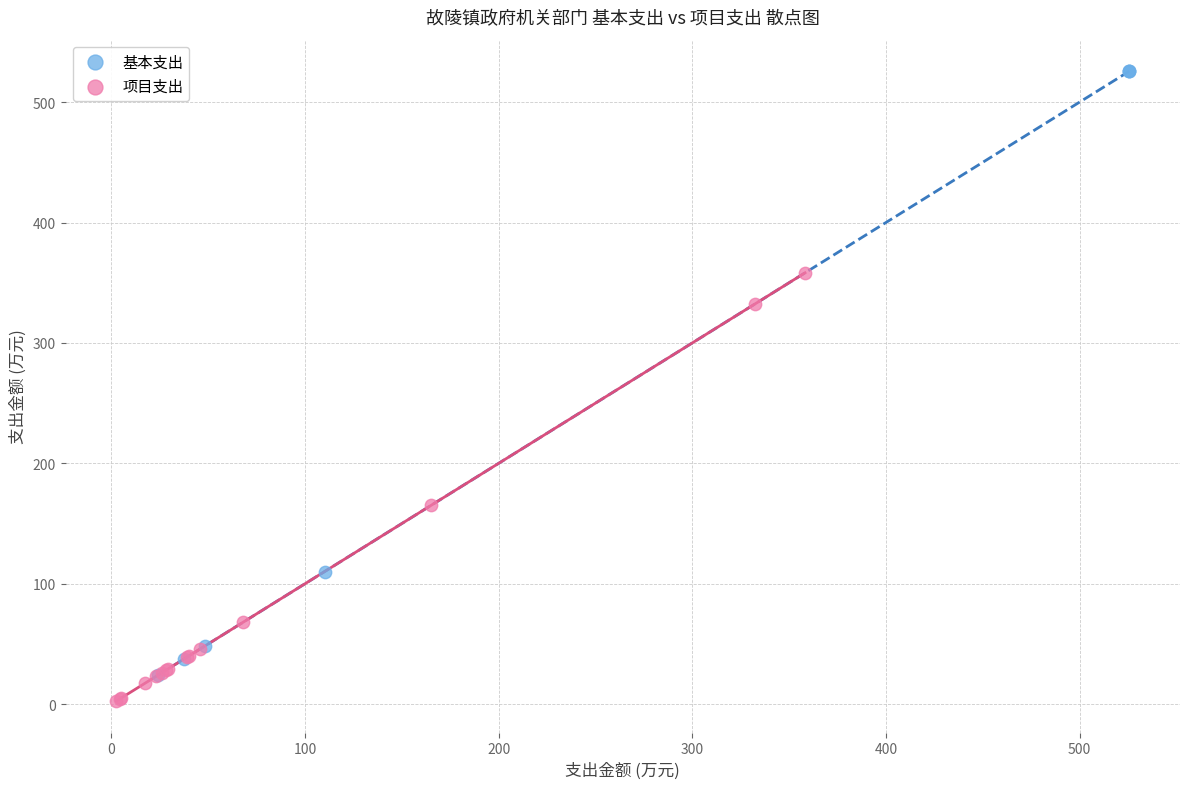

Which series reaches the maximum Y coordinate?

基本支出